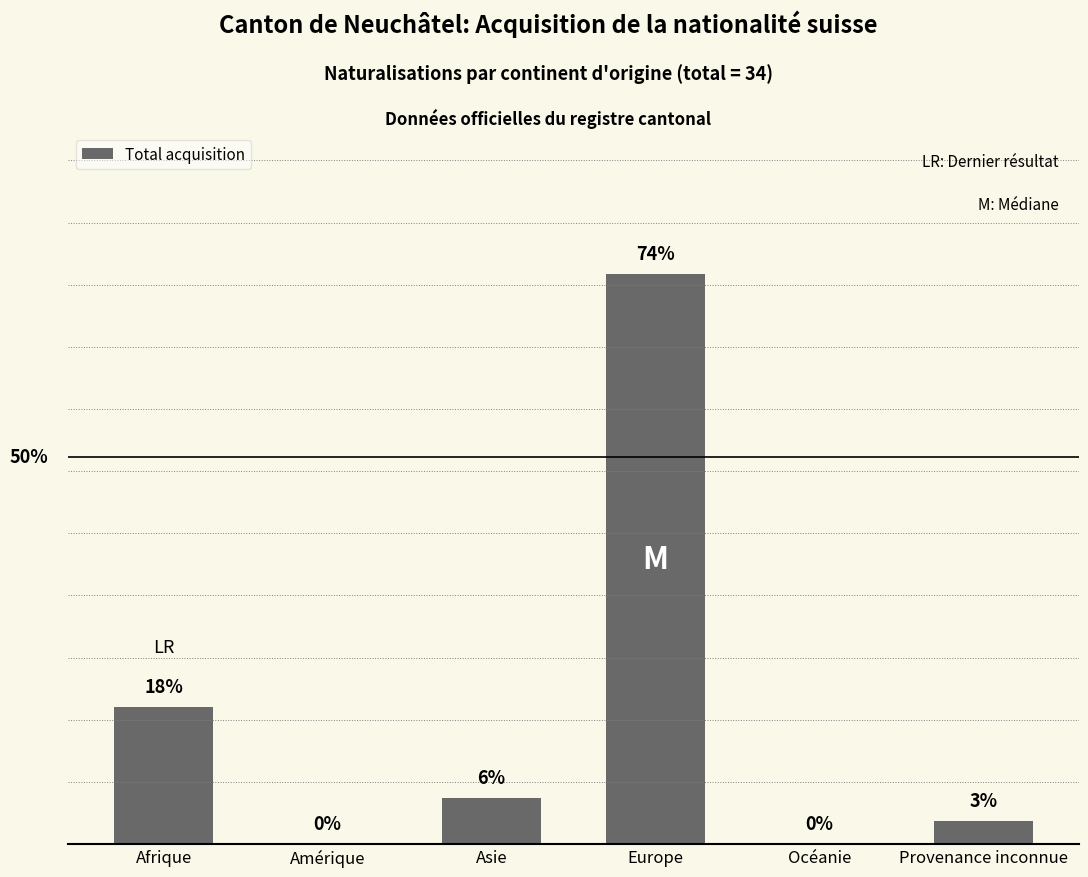

Reading left to right, list all the values displayed in this chart.

Afrique=6	Amérique=0	Asie=2	Europe=25	Océanie=0	Provenance inconnue=1